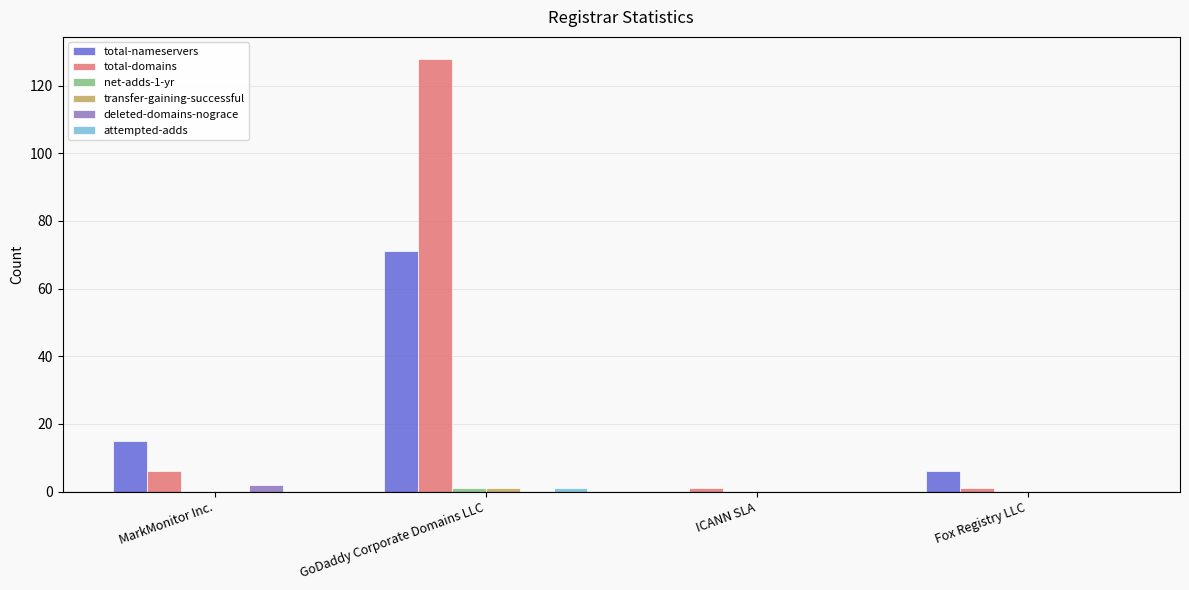

Which series has the widest spread of values?

total-domains